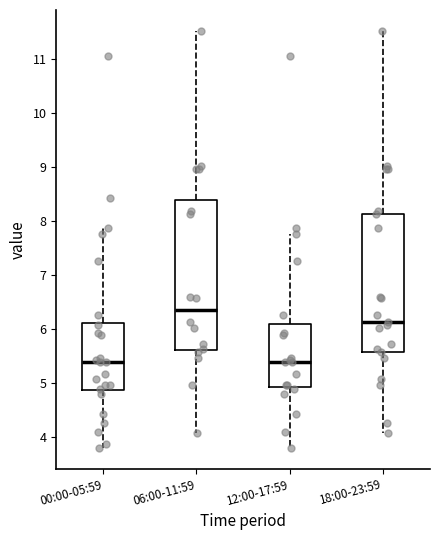

Which box is the tallest, from its lower edge to its upper edge?

06:00-11:59